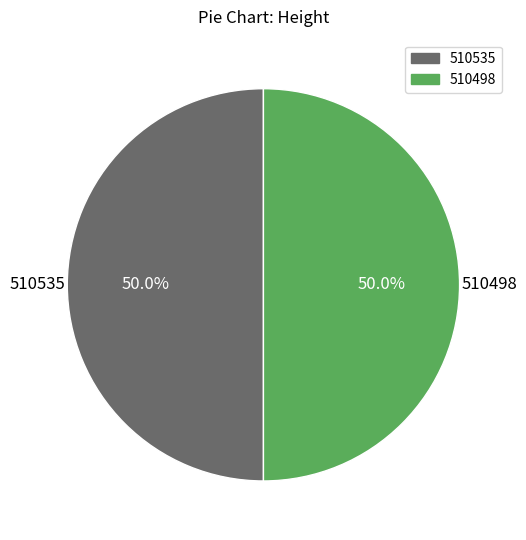

Is it true that 510535 is 50% of the pie?

True